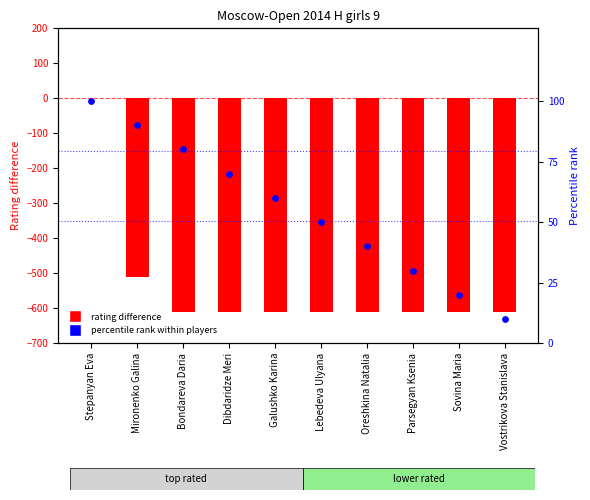

What is the total value across all series at Bondareva Daria?

-532